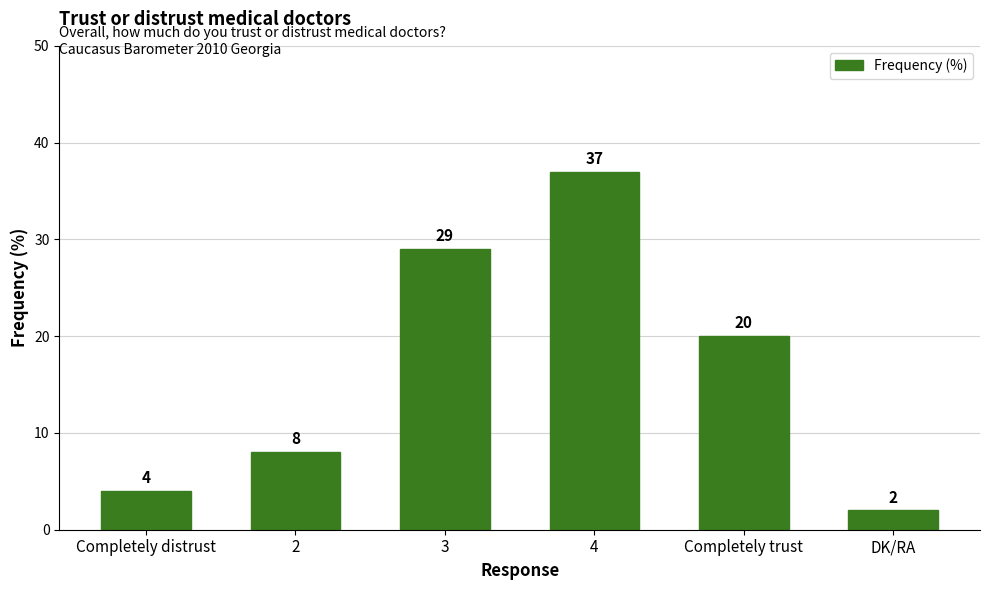

How many bars are there in total?

6